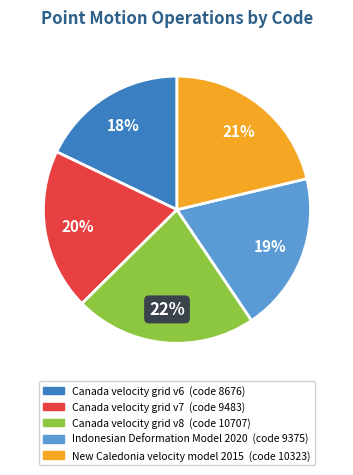

To the nearest percent, what is the difference between the Canada velocity grid v6 and Indonesian Deformation Model 2020 slice percentages?

1%